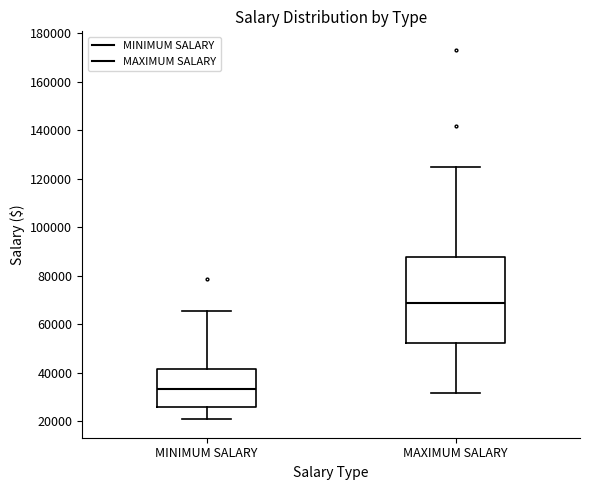

Where is the upper edge of the box for MINIMUM SALARY on the y-axis? The values are not printed on the chart, so give them approximately, as read against the axis.

42000